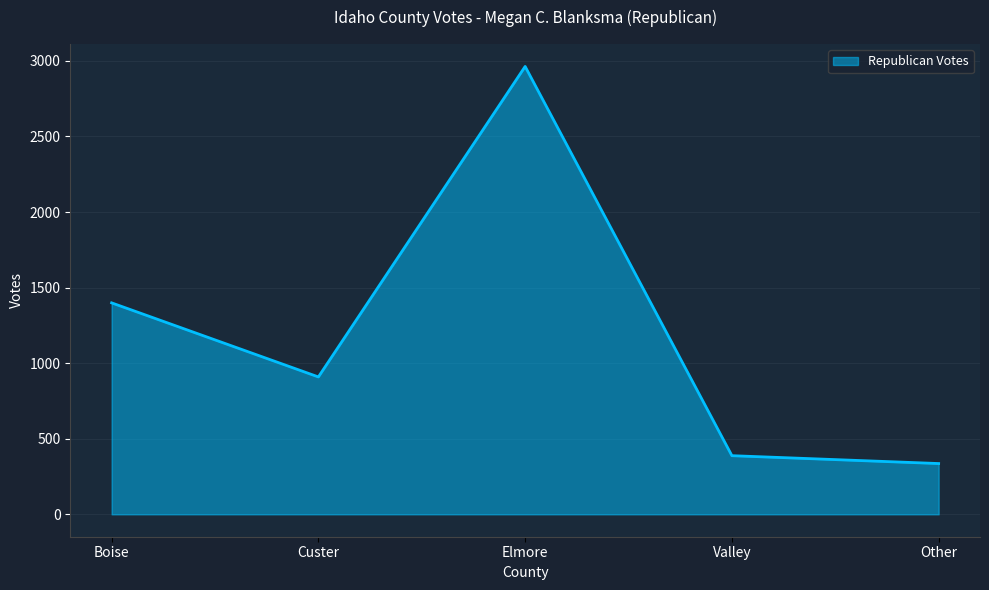

How many distinct data groups are displayed?

1